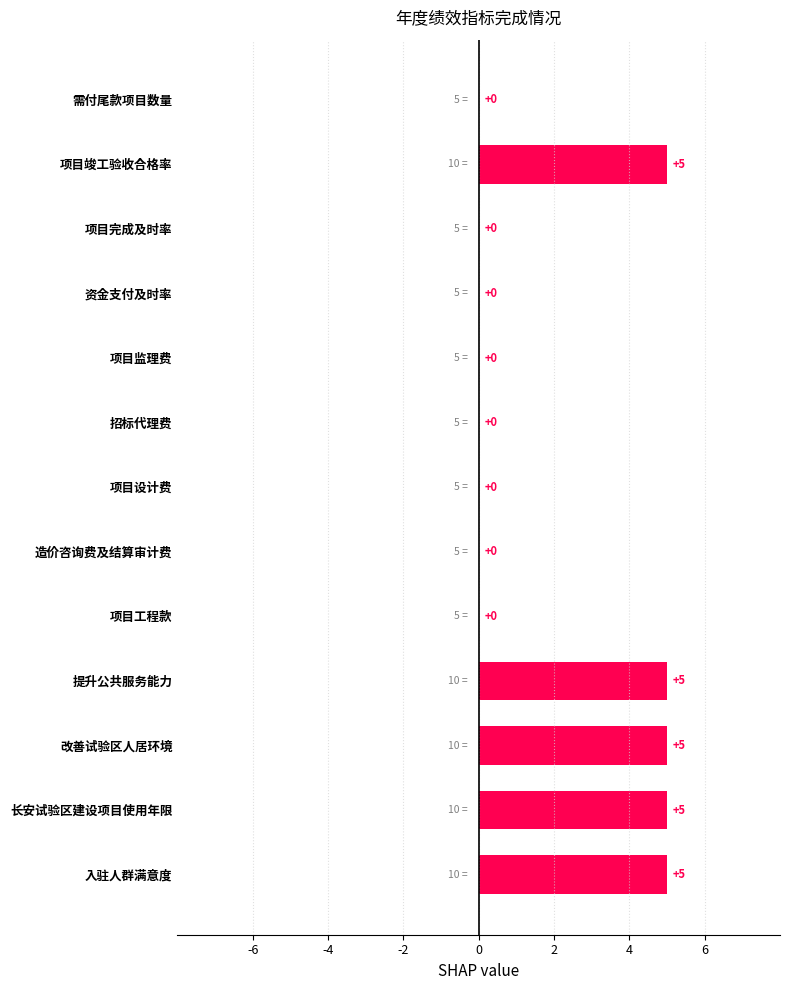

Reading bottom to top, extract all data points from this chart.

入驻人群满意度=5	长安试验区建设项目使用年限=5	改善试验区人居环境=5	提升公共服务能力=5	项目工程款=0	造价咨询费及结算审计费=0	项目设计费=0	招标代理费=0	项目监理费=0	资金支付及时率=0	项目完成及时率=0	项目竣工验收合格率=5	需付尾款项目数量=0